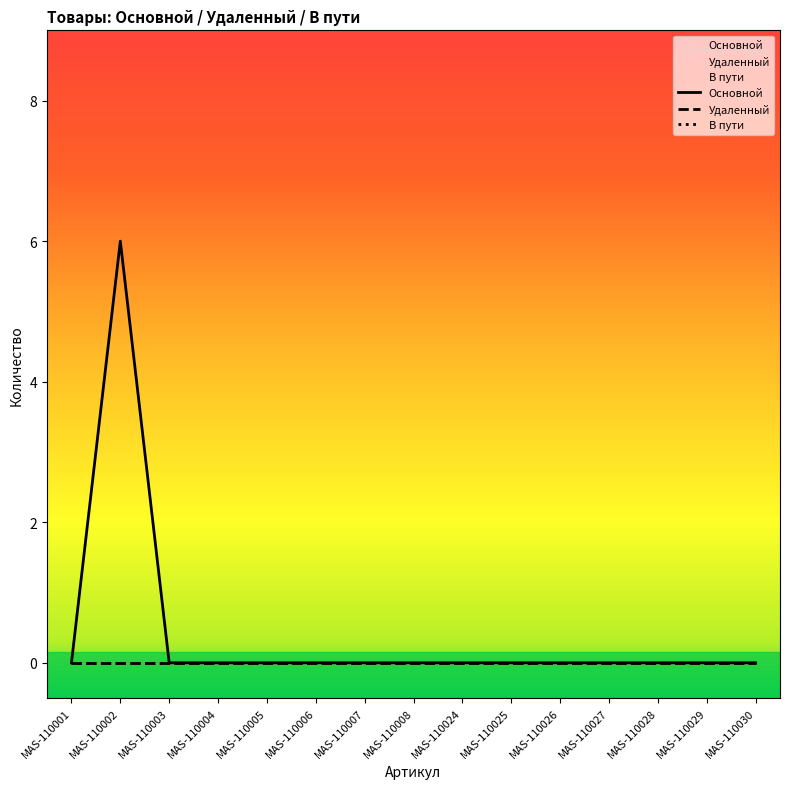

Which series has the largest range (max minus min)?

Основной